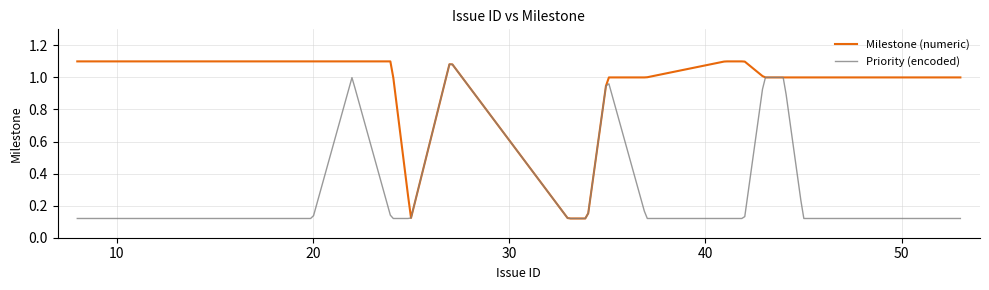

Rank the series by their average value, from lowest to highest.

Priority (encoded), Milestone (numeric)